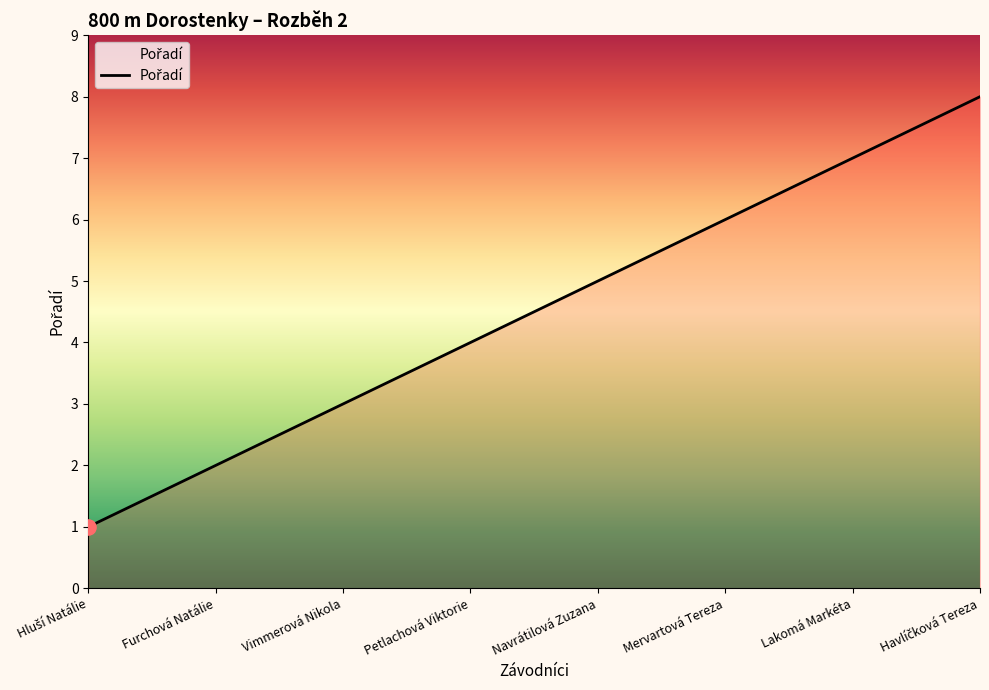

Approximately how many times larger is the value at Mervartová Tereza compared to Vimmerová Nikola?

2.0